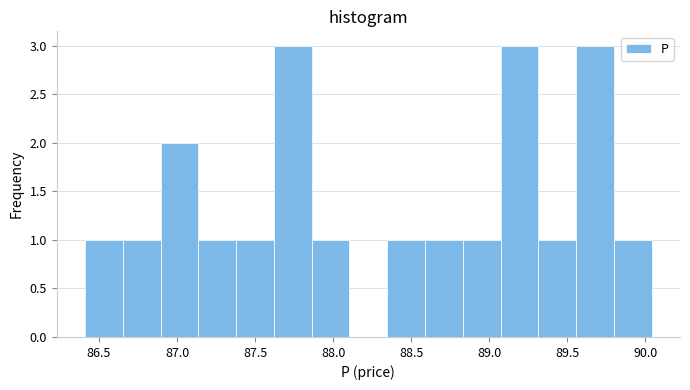

Reading left to right, list every bar in this chart as the range it spans on the x-axis followed by its height. Neither the bar edges nor the heights are printed on the chart, so give them approximately, as read against the axes.

86.40 to 86.65: 1
86.65 to 86.90: 1
86.90 to 87.15: 2
87.15 to 87.40: 1
87.40 to 87.60: 1
87.60 to 87.85: 3
87.85 to 88.10: 1
88.10 to 88.35: 0
88.35 to 88.60: 1
88.60 to 88.85: 1
88.85 to 89.05: 1
89.05 to 89.30: 3
89.30 to 89.55: 1
89.55 to 89.80: 3
89.80 to 90.05: 1